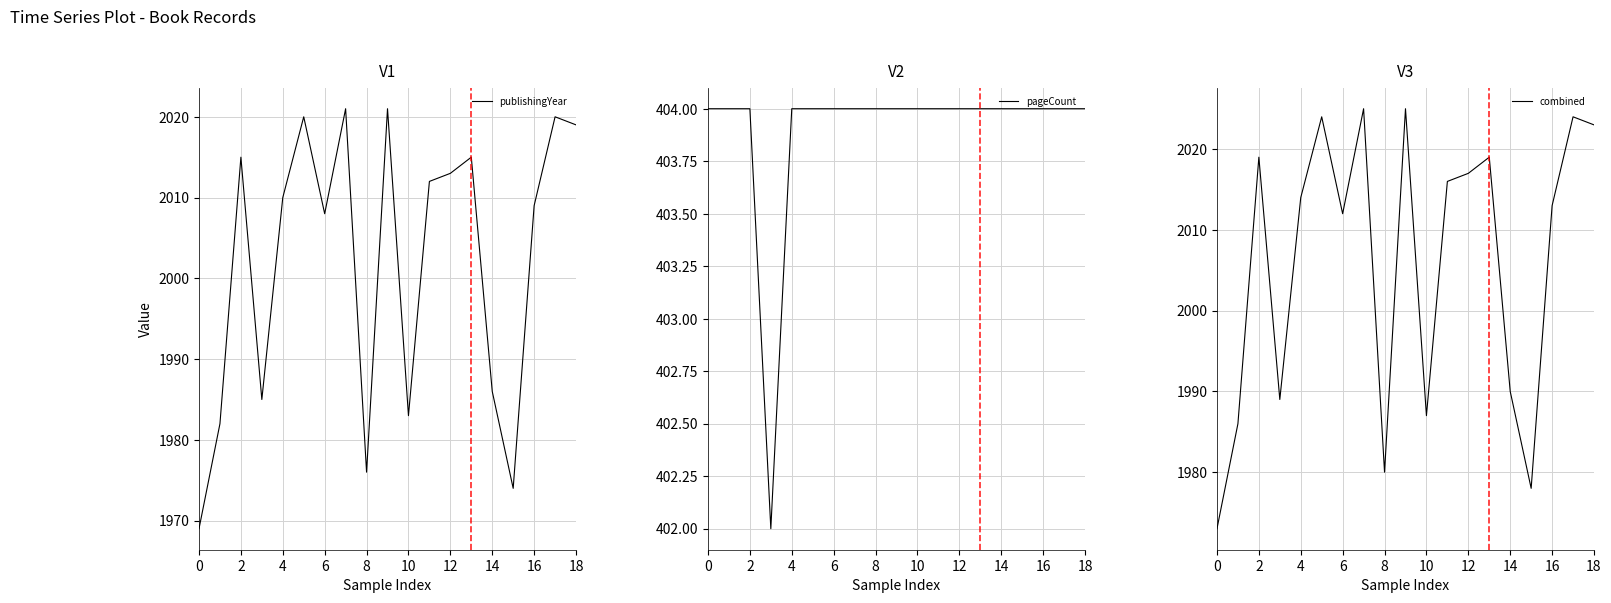

How many data points in publishingYear are less than 2010?

9